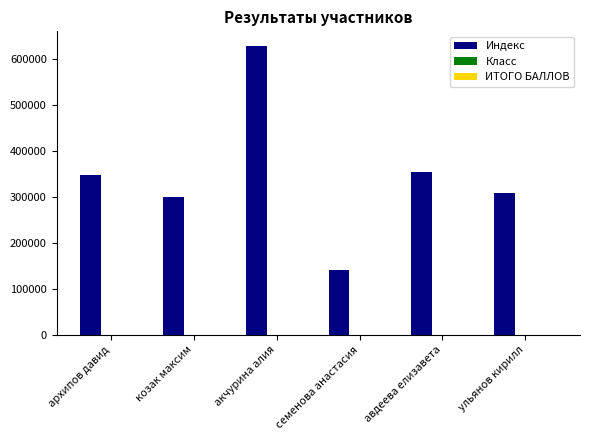

Which series has the largest total across all categories?

Индекс